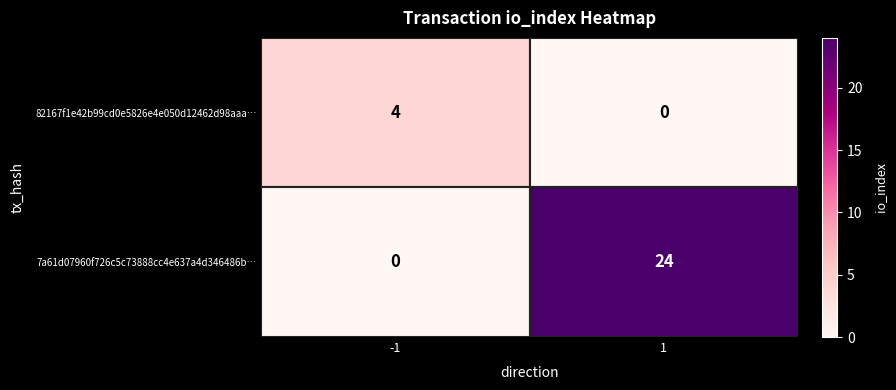

What is the spread (max minus min) of values at -1?

4